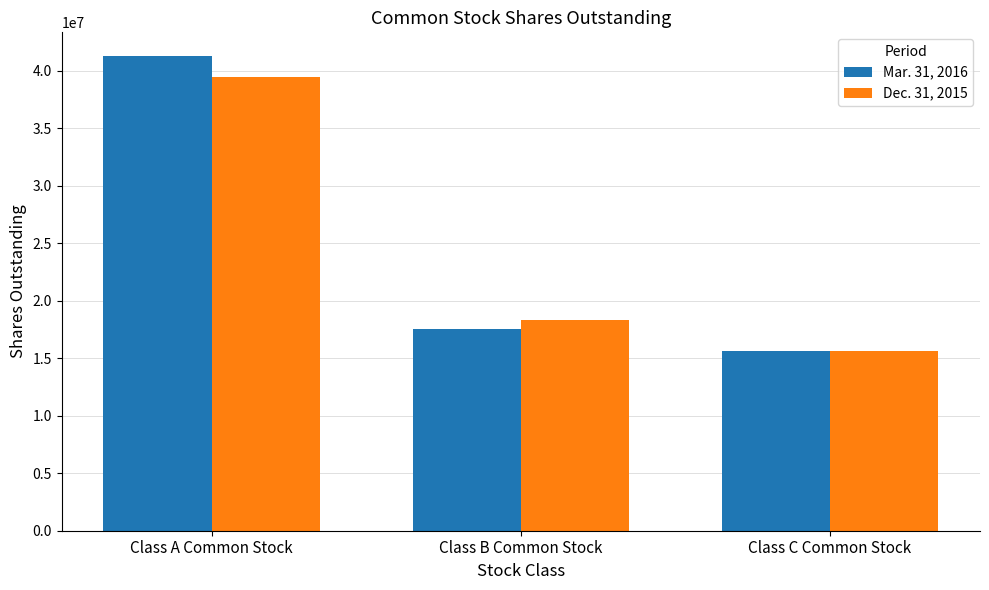

Which series changed the most between Class A Common Stock and Class C Common Stock?

Mar. 31, 2016